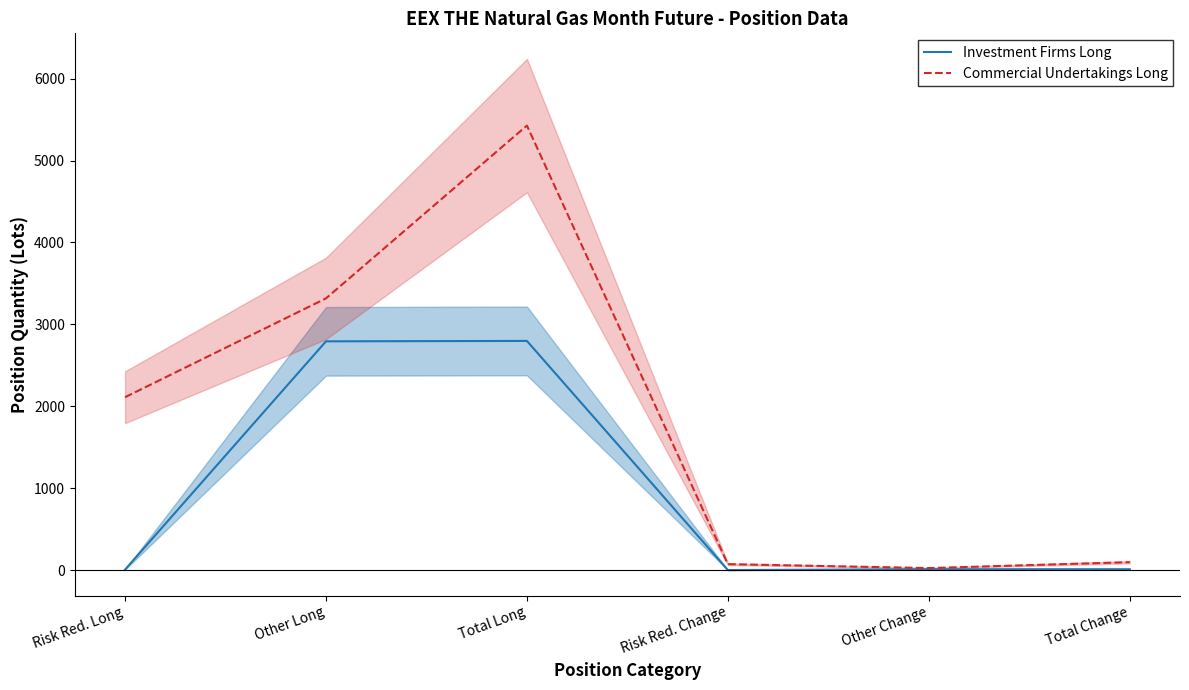

True or false: Investment Firms Long and Commercial Undertakings Long cross at least once.

False